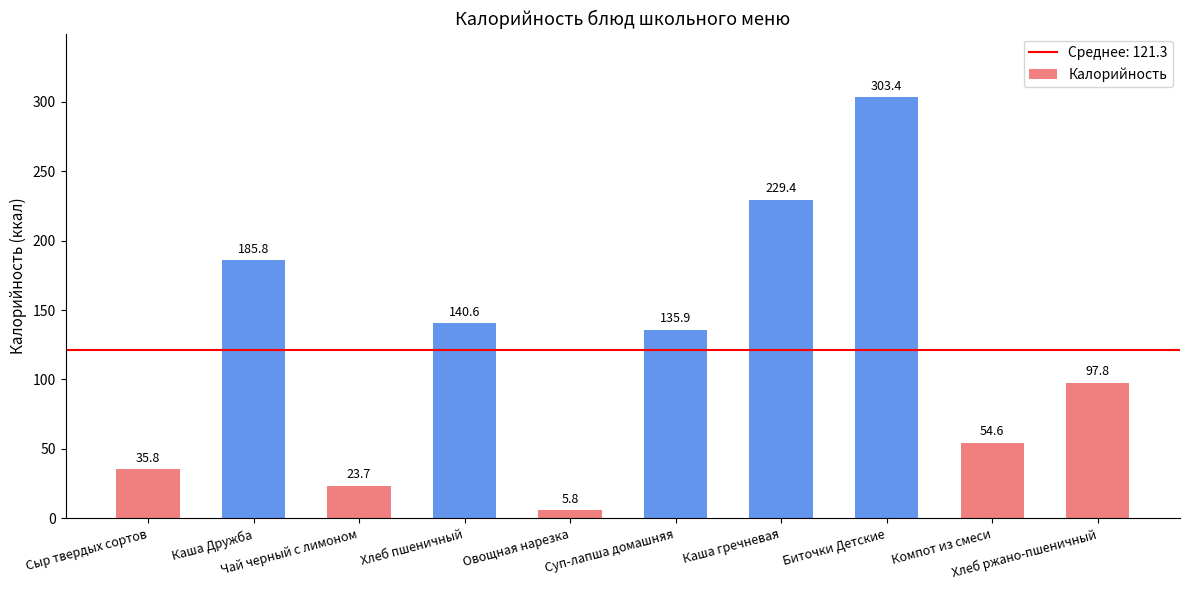

True or false: the data shows 140.6 at Хлеб пшеничный.

True